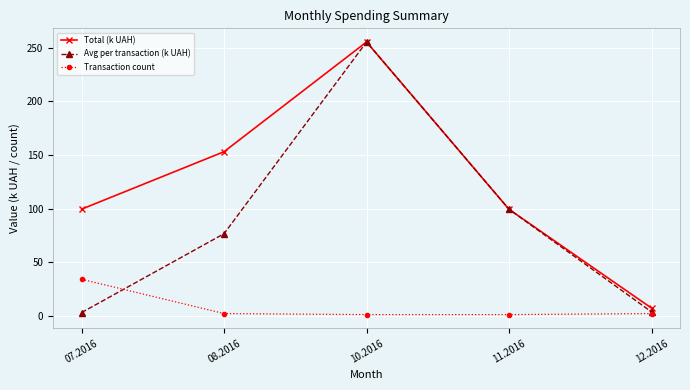

At which label does Avg per transaction (k UAH) first exceed 76?

08.2016